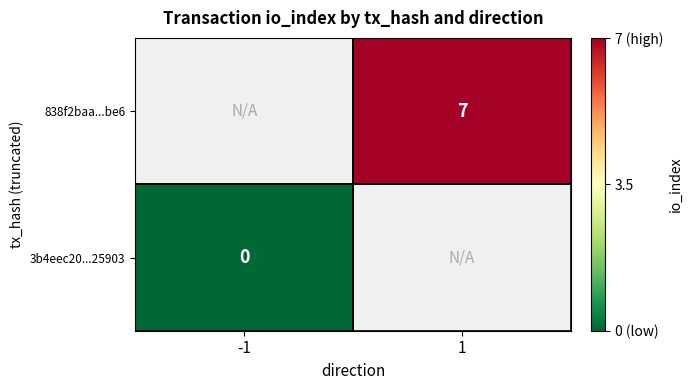

The value of 838f2baa...be6 at 1 is 7. True or false?

True